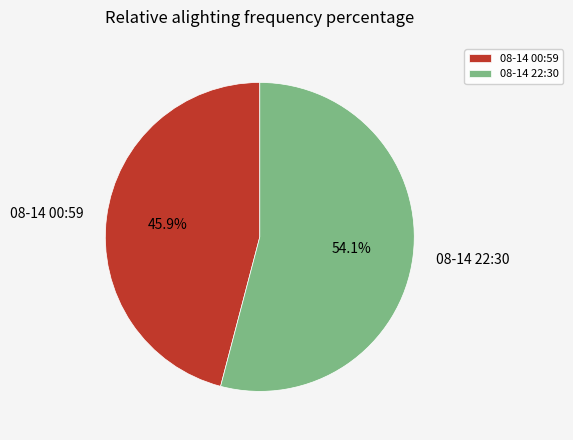

Is there a majority slice in this chart?

Yes